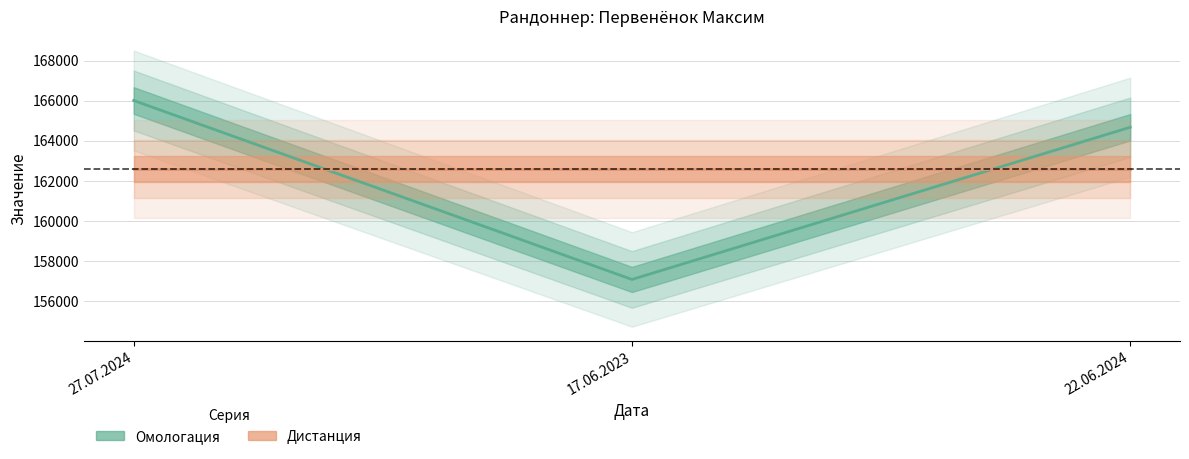

At which category is the sum across all series the highest?

27.07.2024